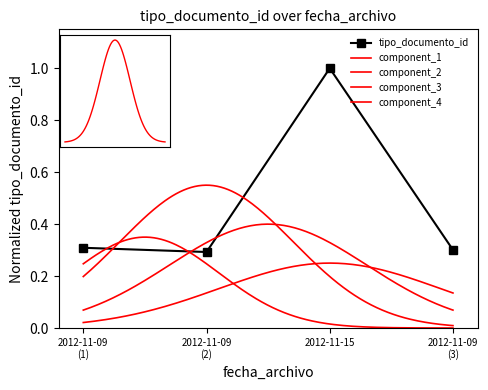

Between 2012-11-09 (1) and 2012-11-09 (3), which is larger?

2012-11-09 (1)